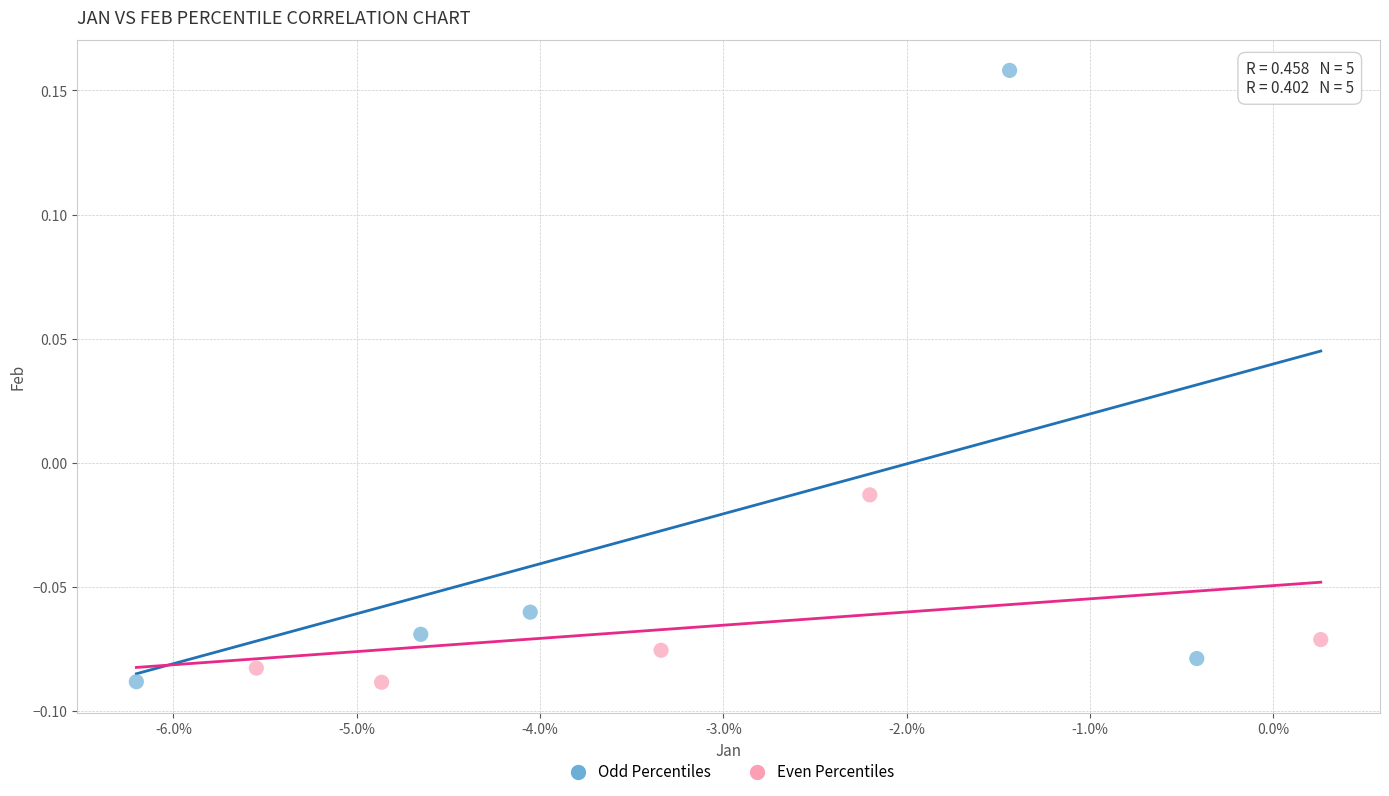

Which series contains the highest Y value?

Odd Percentiles